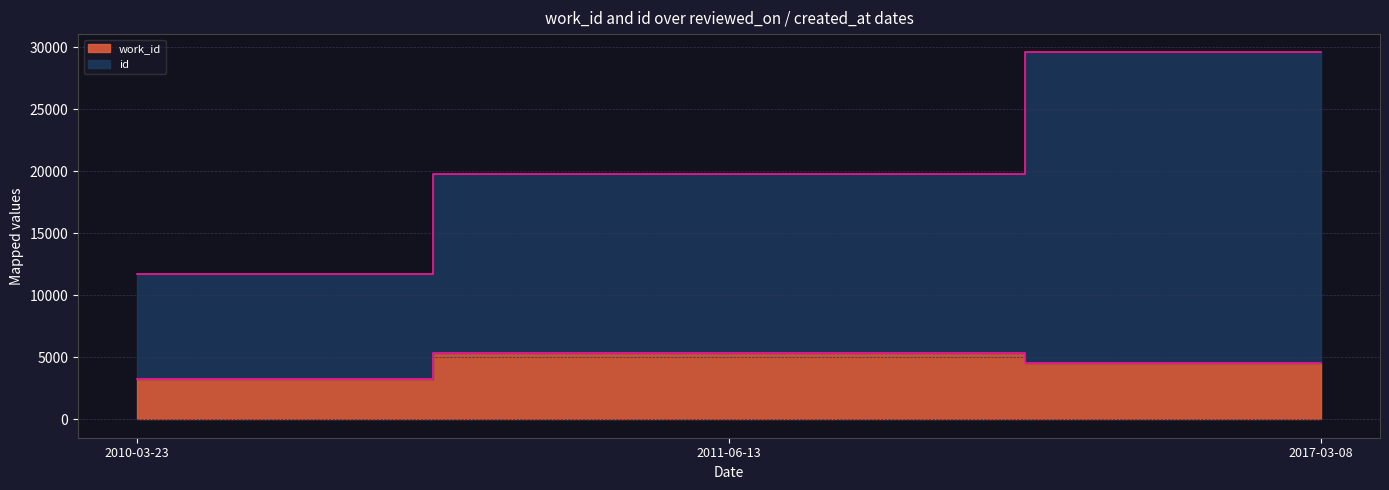

At which label does work_id first exceed 4525?

2011-06-13